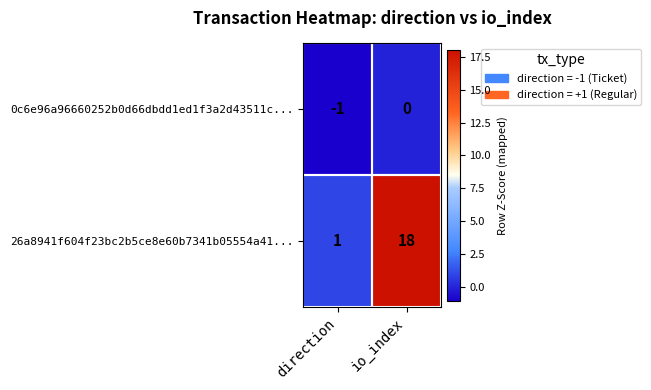

Which series has the largest total across all categories?

26a8941f604f23bc2b5ce8e60b7341b05554a41...